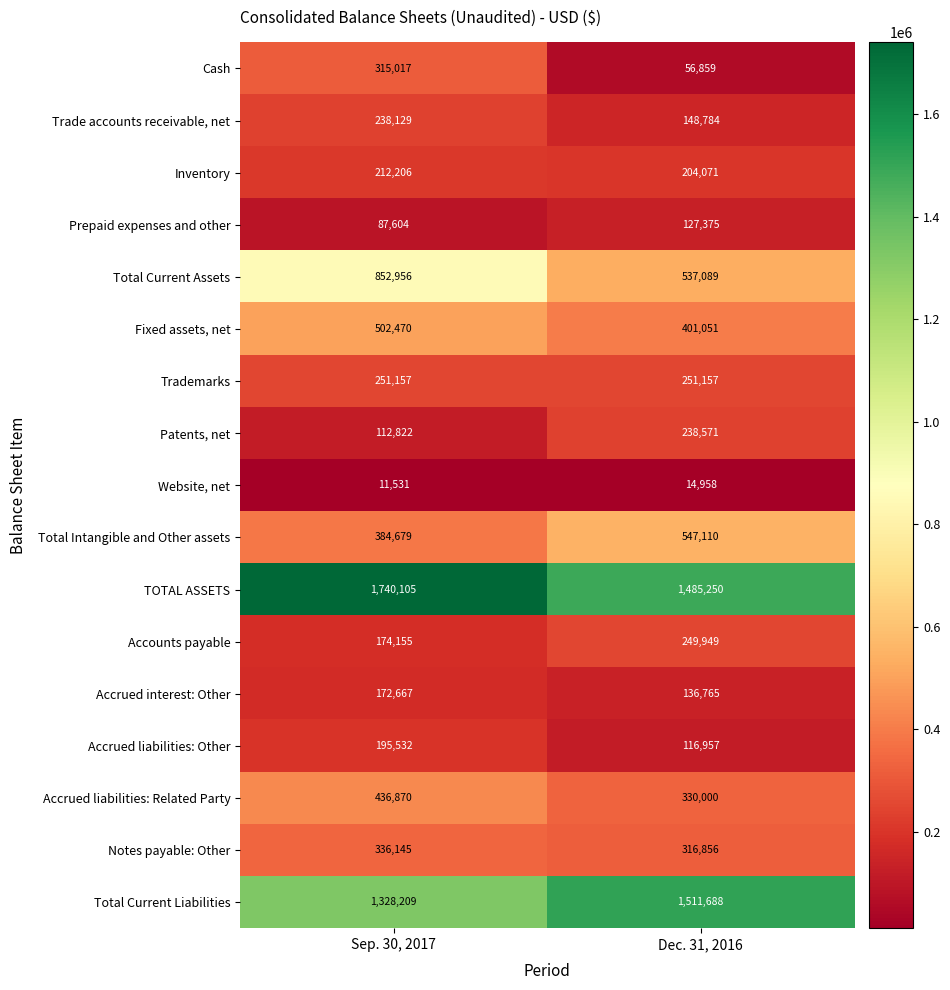

Which label corresponds to the smallest value in the chart?

Sep. 30, 2017